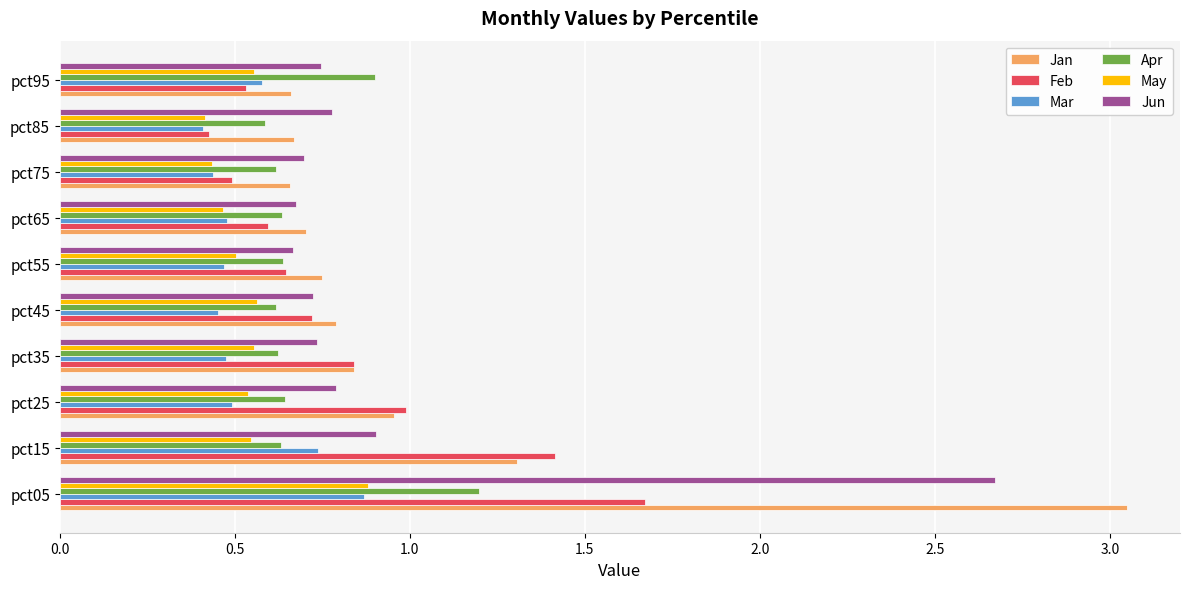

What are all the series names shown in the legend?

Jan, Feb, Mar, Apr, May, Jun